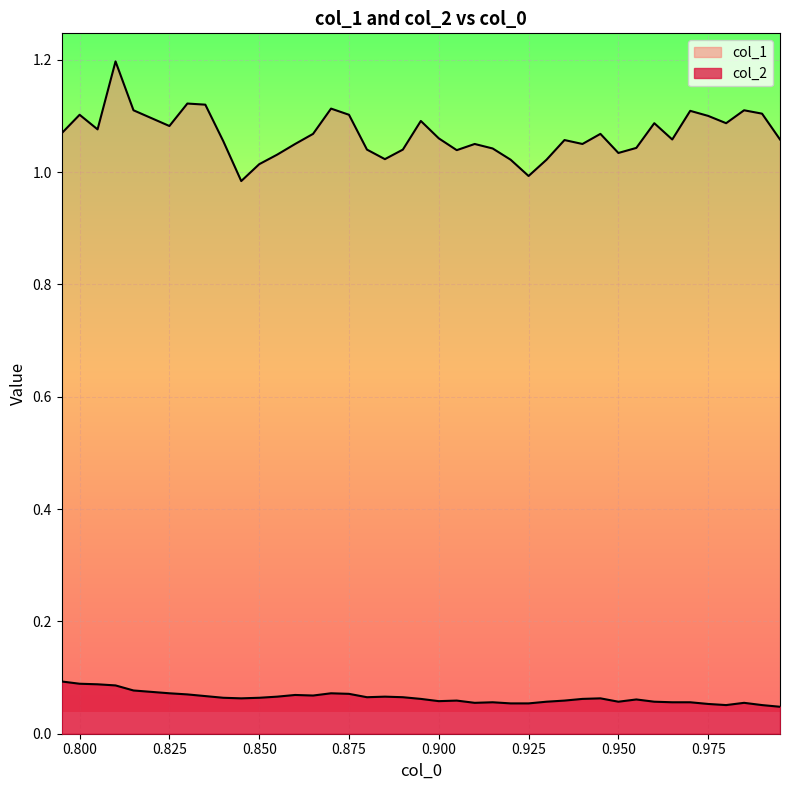

Reading left to right, transcribe all the data shown in this chart.

col_1: 1.1	1.1	1.1	1.2	1.1	1.1	1.1	1.1	1.1	1.0	1.0	1.0	1.1	1.1	1.1	1.1	1.0	1.0	1.0	1.1	1.1	1.0	1.1	1.0	1.0	1.0	1.0	1.1	1.1	1.1	1.0	1.0	1.1	1.1	1.1	1.1	1.1	1.1	1.1	1.1
col_2: 0.1	0.1	0.1	0.1	0.1	0.1	0.1	0.1	0.1	0.1	0.1	0.1	0.1	0.1	0.1	0.1	0.1	0.1	0.1	0.1	0.1	0.1	0.1	0.1	0.1	0.1	0.1	0.1	0.1	0.1	0.1	0.1	0.1	0.1	0.1	0.1	0.1	0.1	0.1	0.0